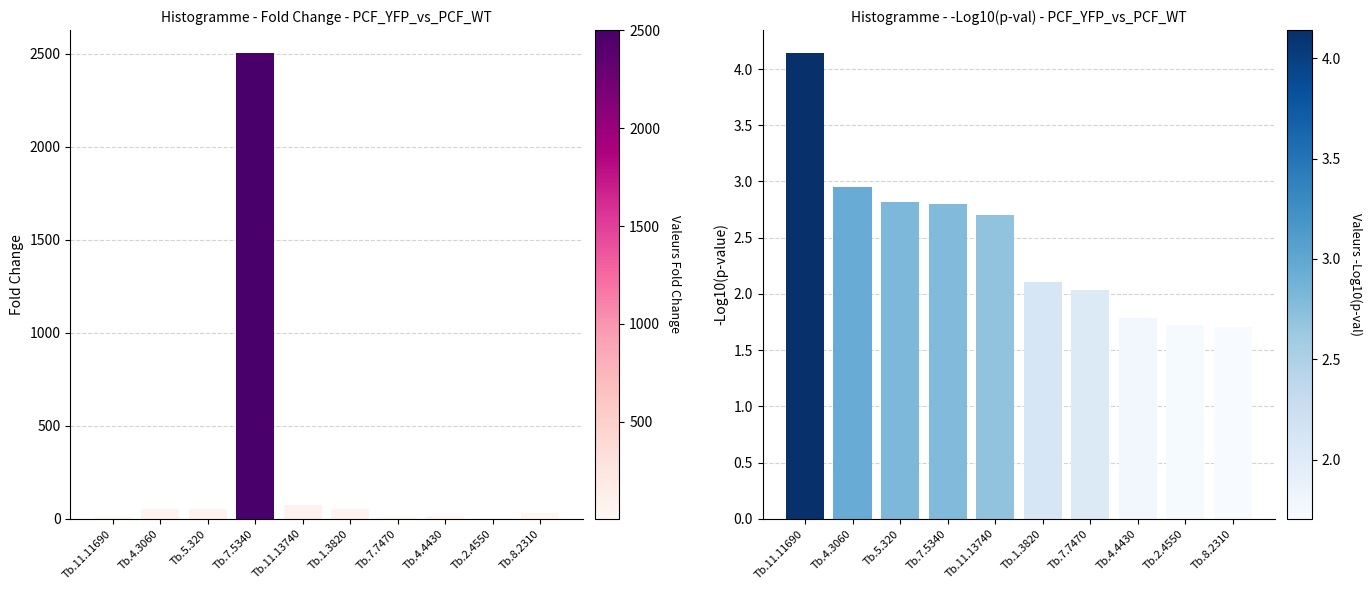

At which label does neg_log_pval reach its peak?

Tb.11.11690